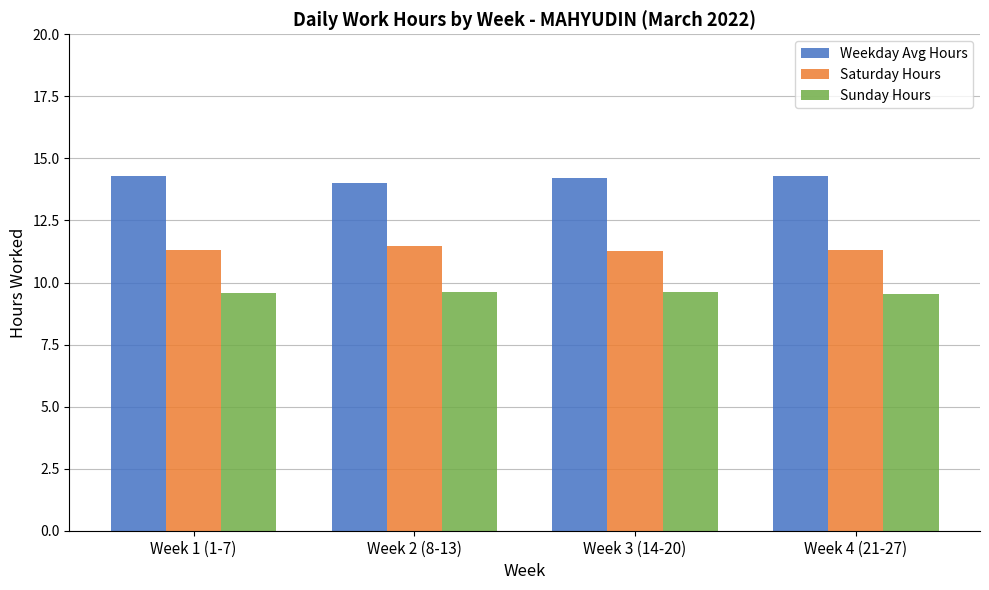

At Week 3 (14-20), list the series in order from smallest to largest.

Sunday Hours, Saturday Hours, Weekday Avg Hours